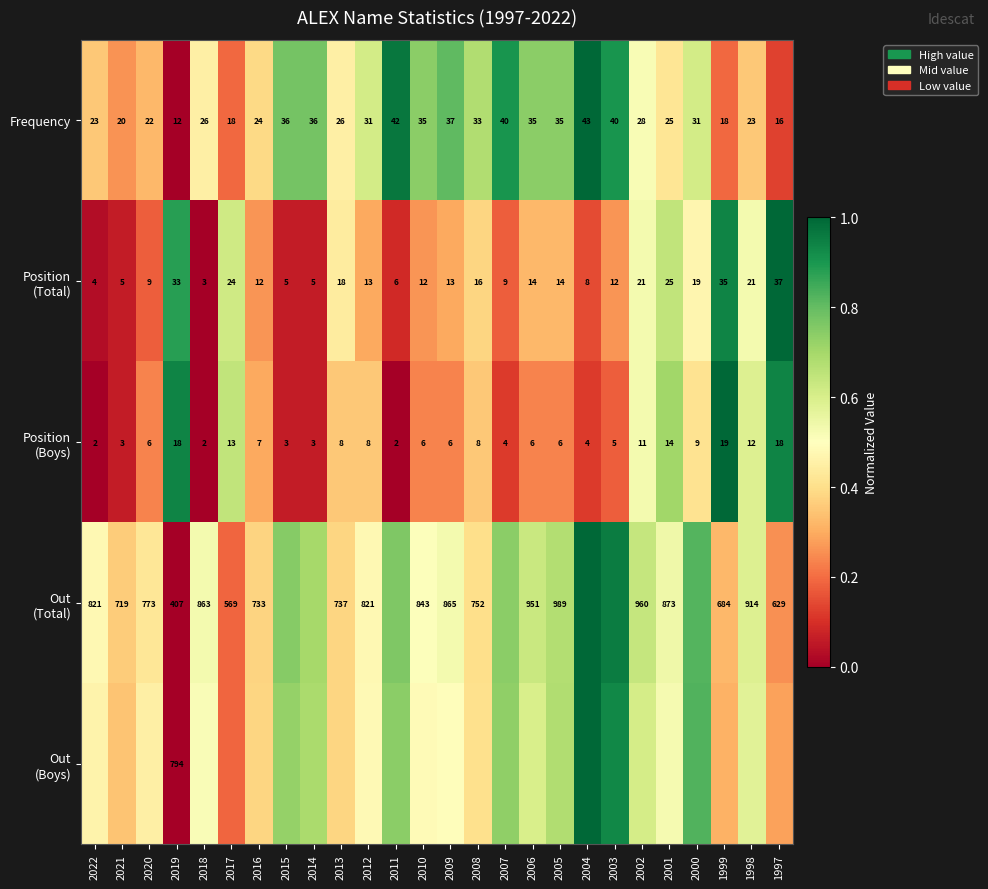

What is the difference between the highest and lowest values at 2015?

0.7